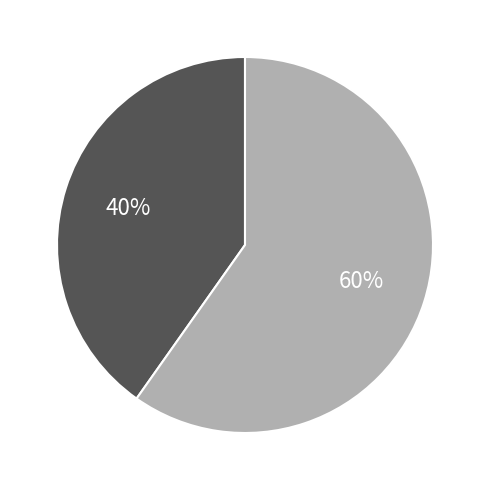

How many slices are in this pie chart?

2